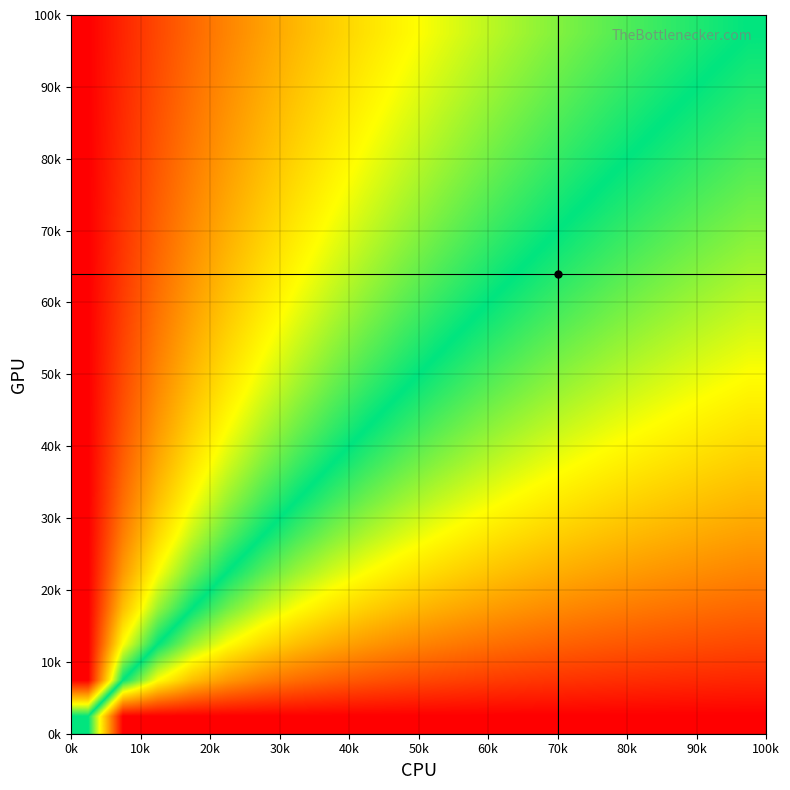

At how many categories does at least one series exceed 21?

13